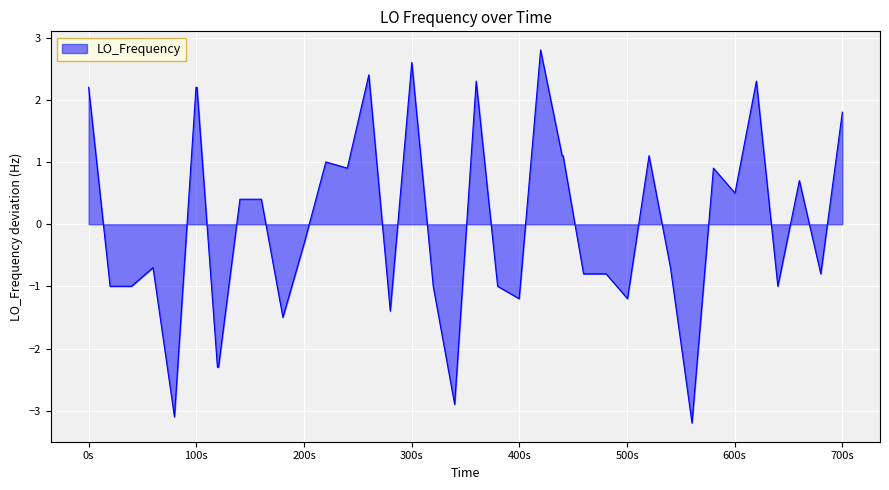

What is the greatest value displayed?

2.8